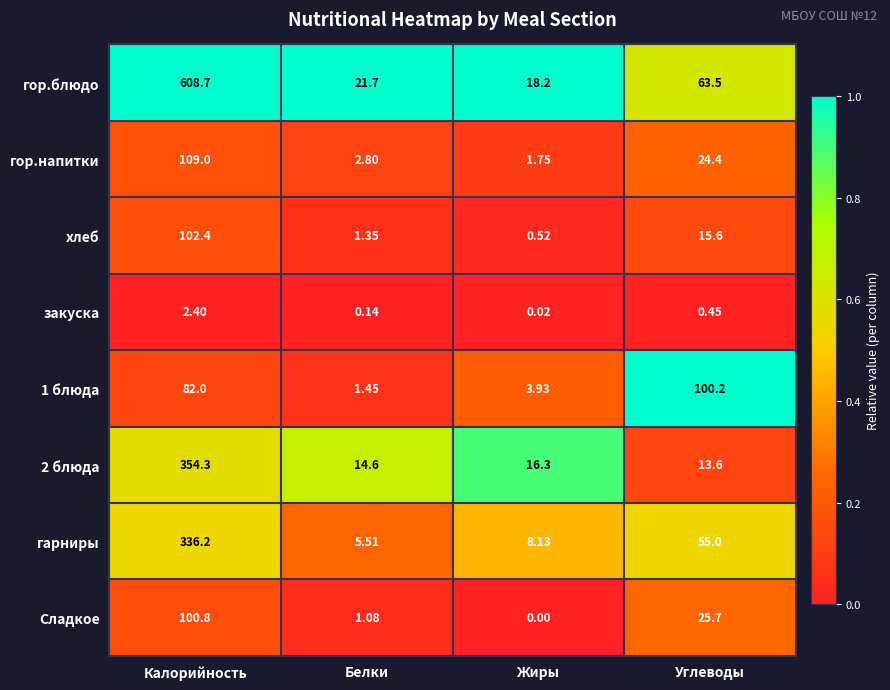

At which category is the sum across all series the highest?

Калорийность